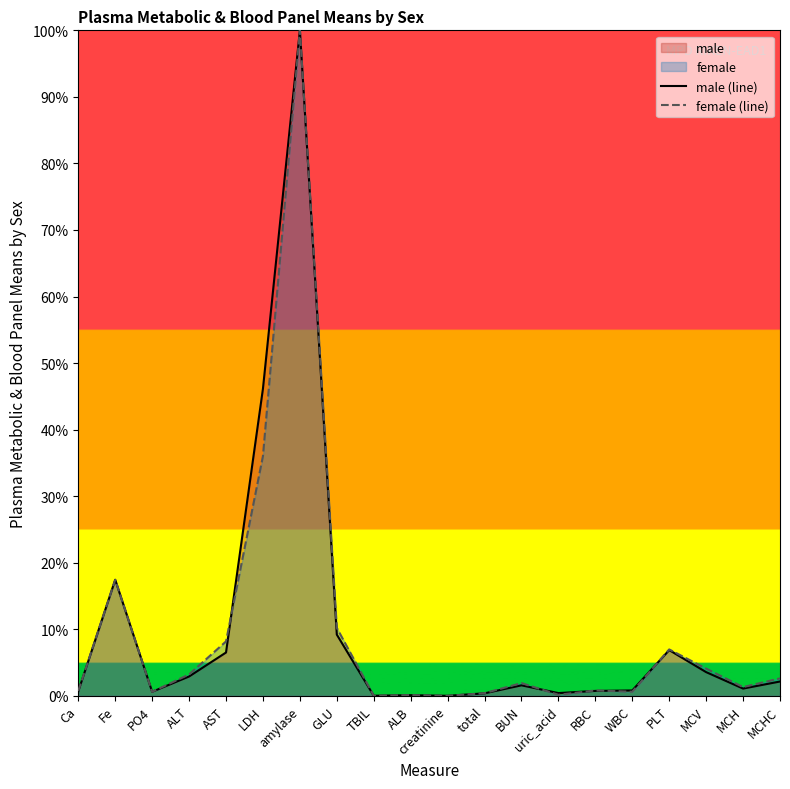

At which label does female (line) first exceed 1?

Fe